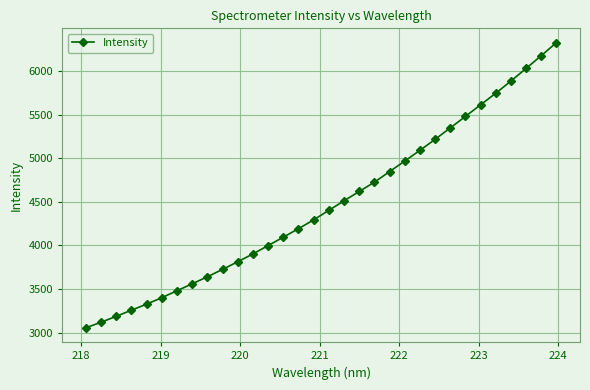

What is the greatest value displayed?

6324.5